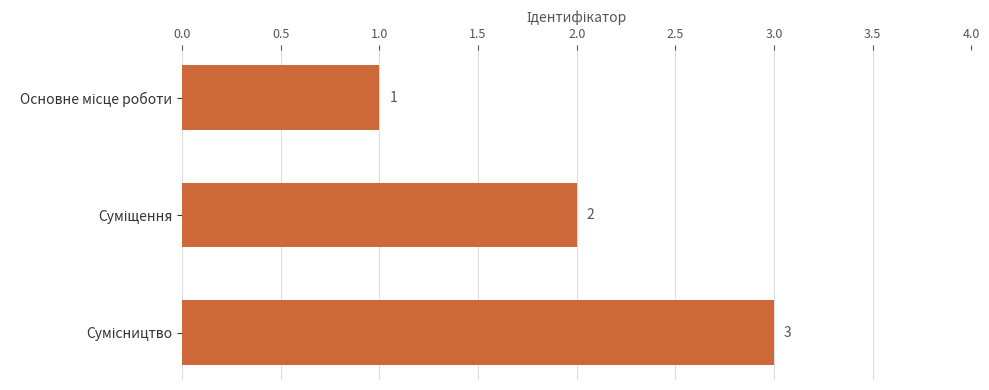

What is the value of the 2nd bar from the top?

2